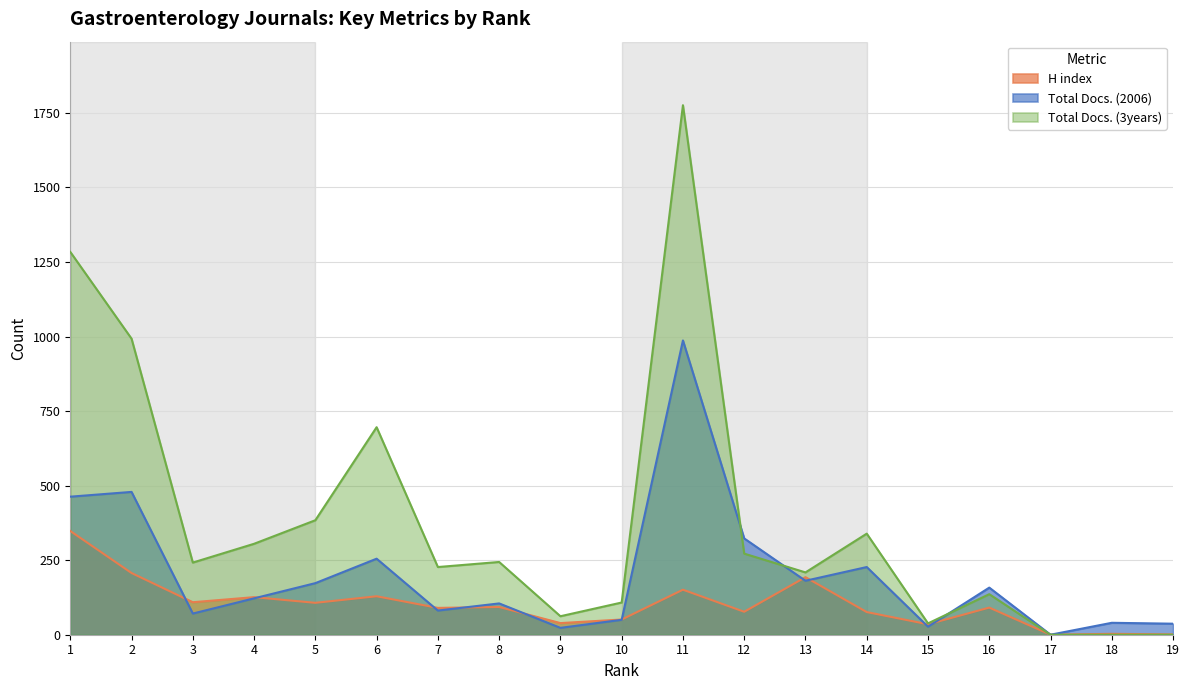

What is the maximum value for H index?

348